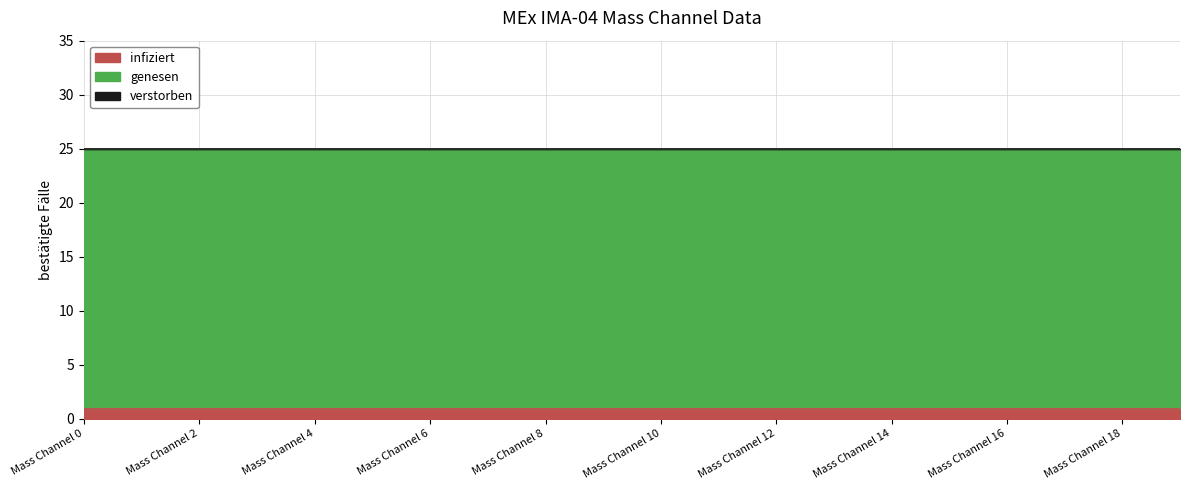

Rank the series at Mass Channel 2 from highest to lowest value.

genesen, infiziert, verstorben